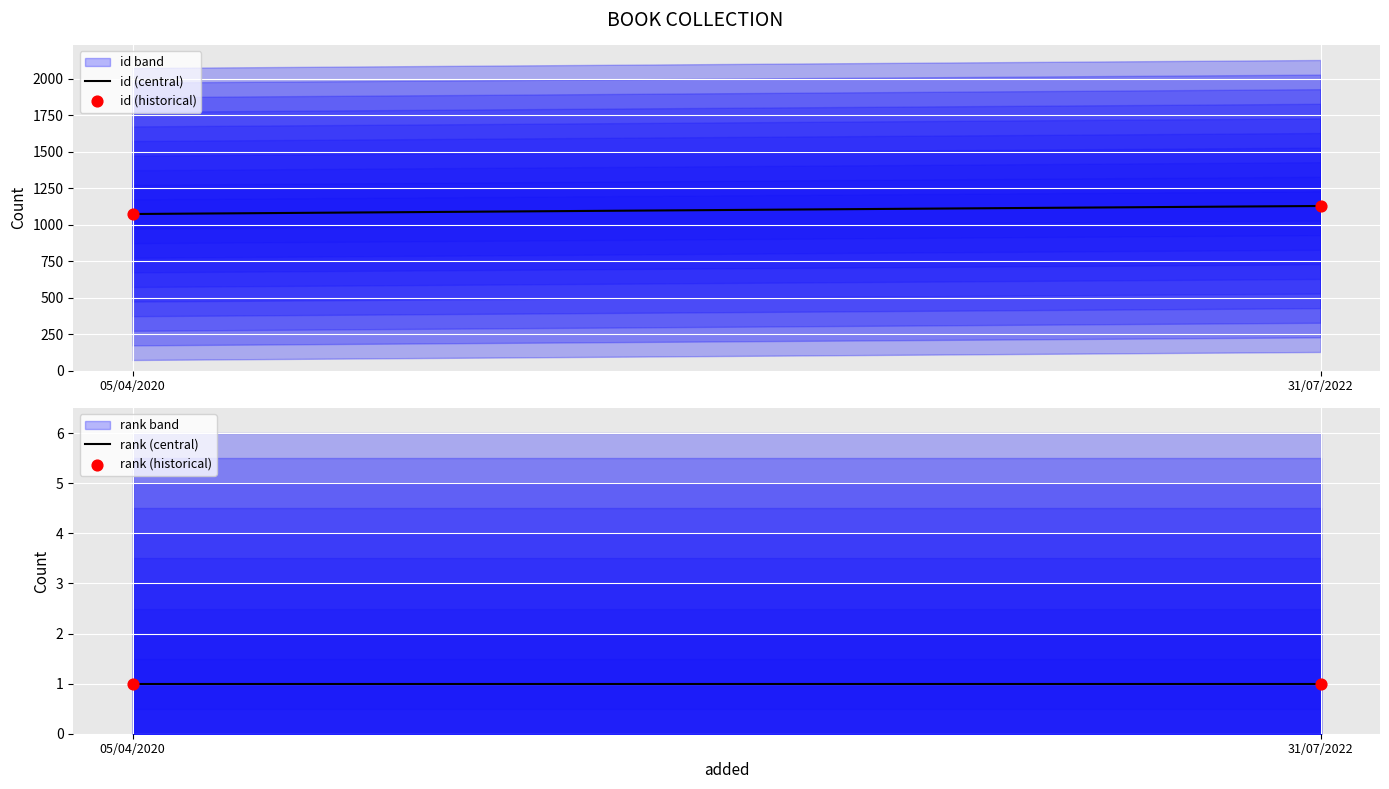

At how many categories does at least one series exceed 573?

2